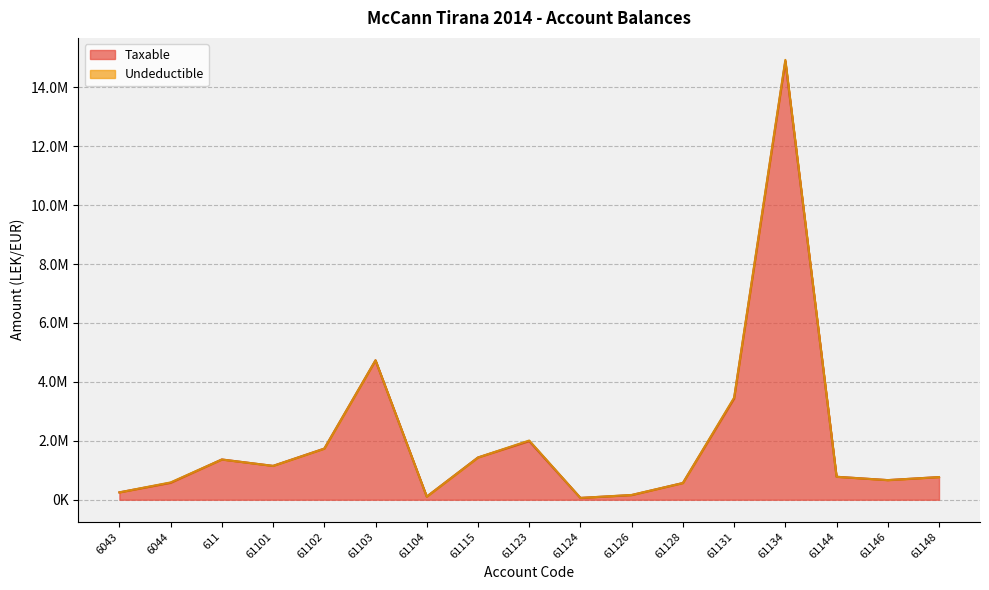

Which label corresponds to the largest value in the chart?

61134